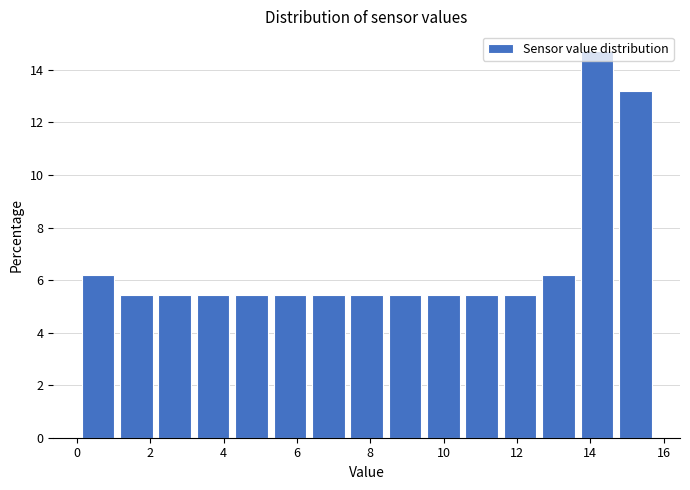

Which range on the x-axis has the tallest bar?

13.6 to 14.8